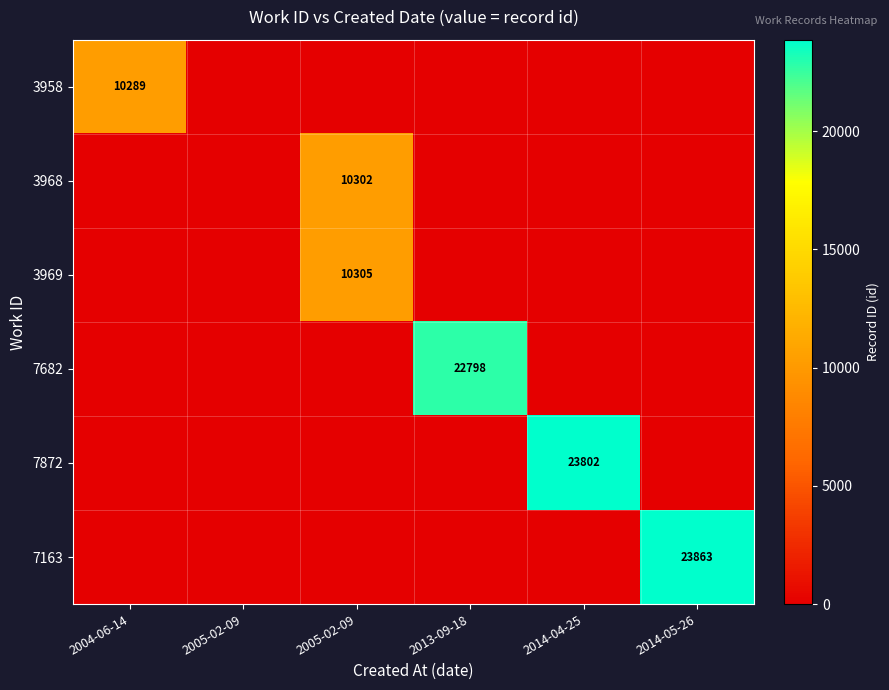

At which category is the sum across all series the highest?

2014-05-26